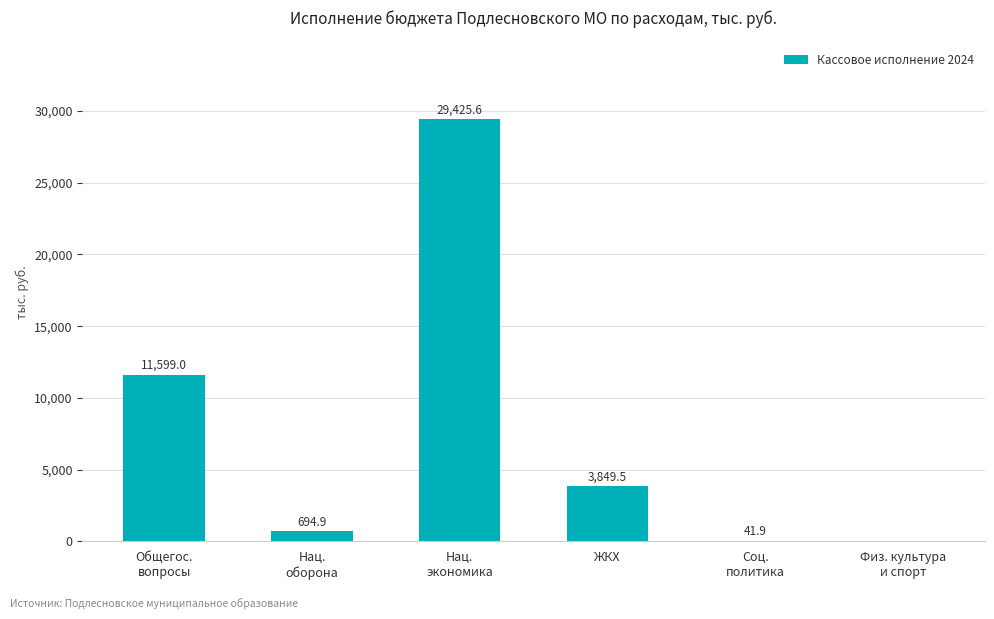

Reading right to left, what are all the values shown in this chart?

0.0	41.9	3849.5	29425.6	694.9	11599.0